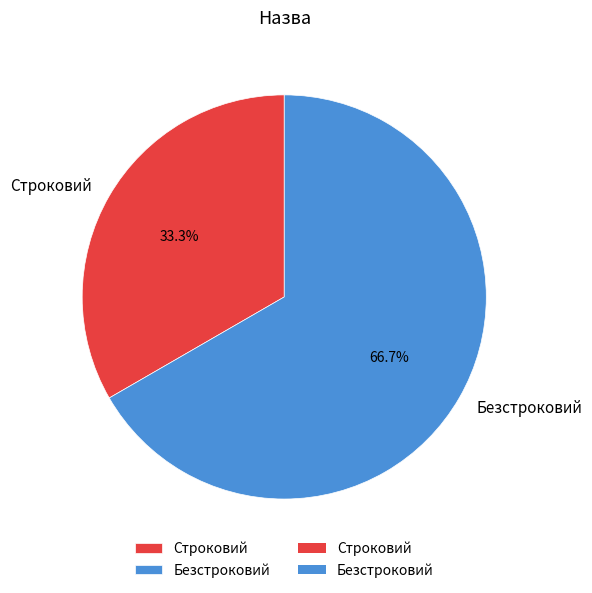

Which slice is the smallest?

Строковий